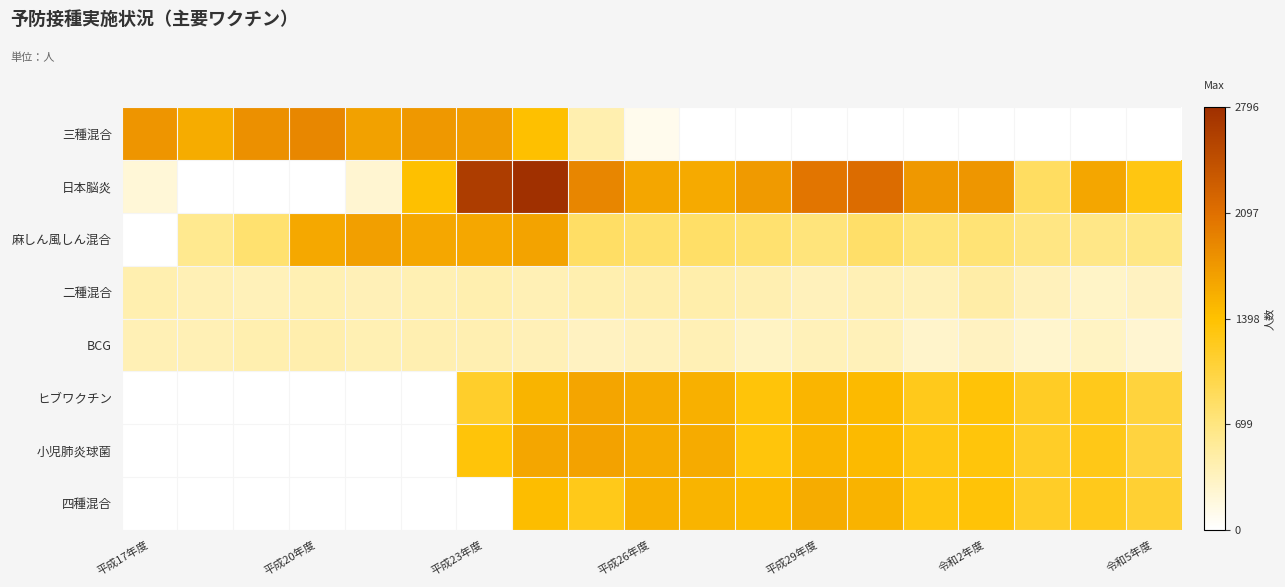

Which series has the largest range (max minus min)?

日本脳炎